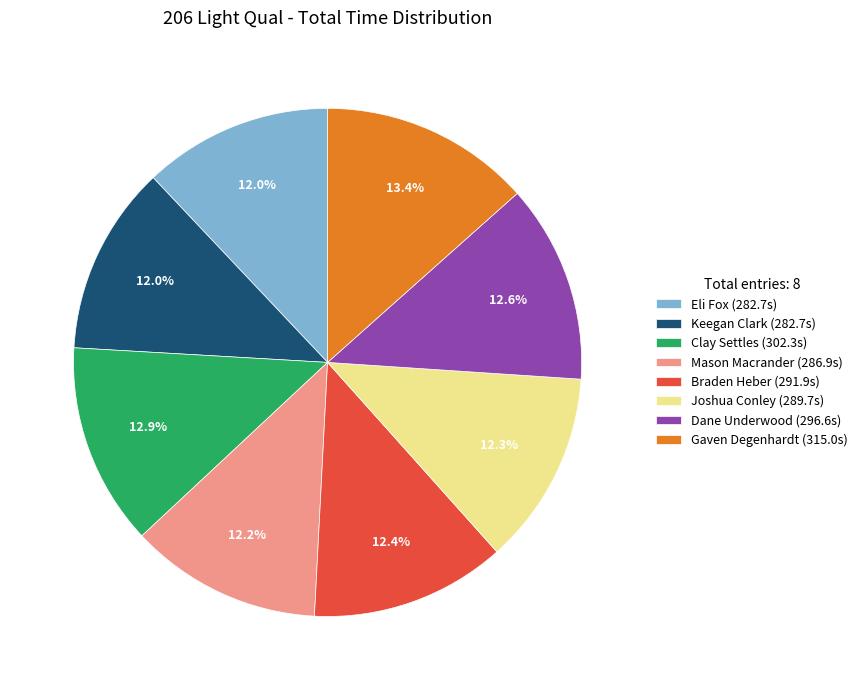

Does Joshua Conley represent more than half of the total?

No